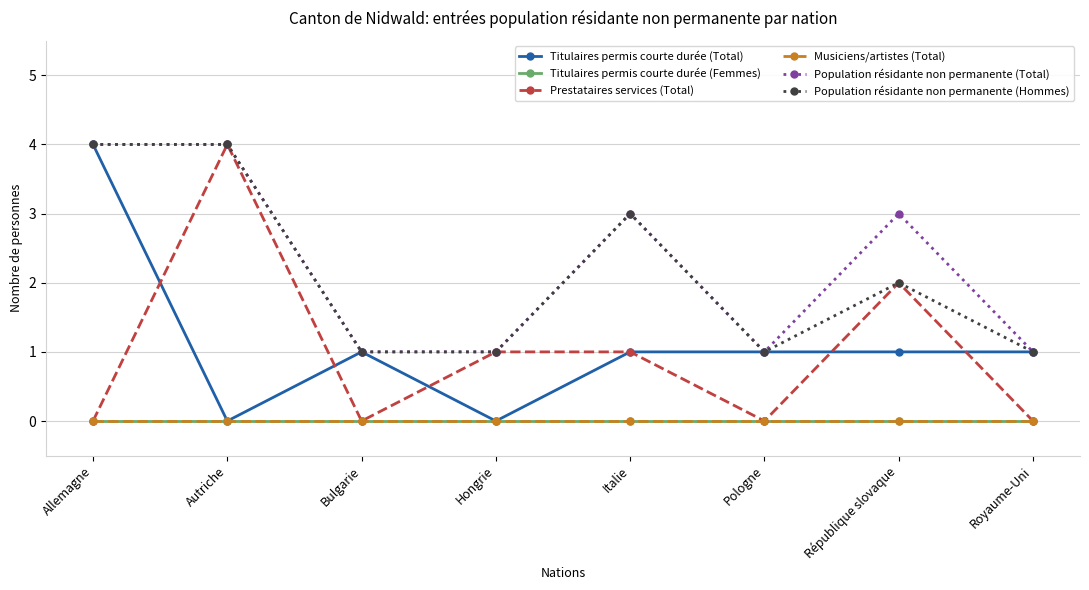

At which category does Prestataires services (Total) reach its first local peak?

Autriche